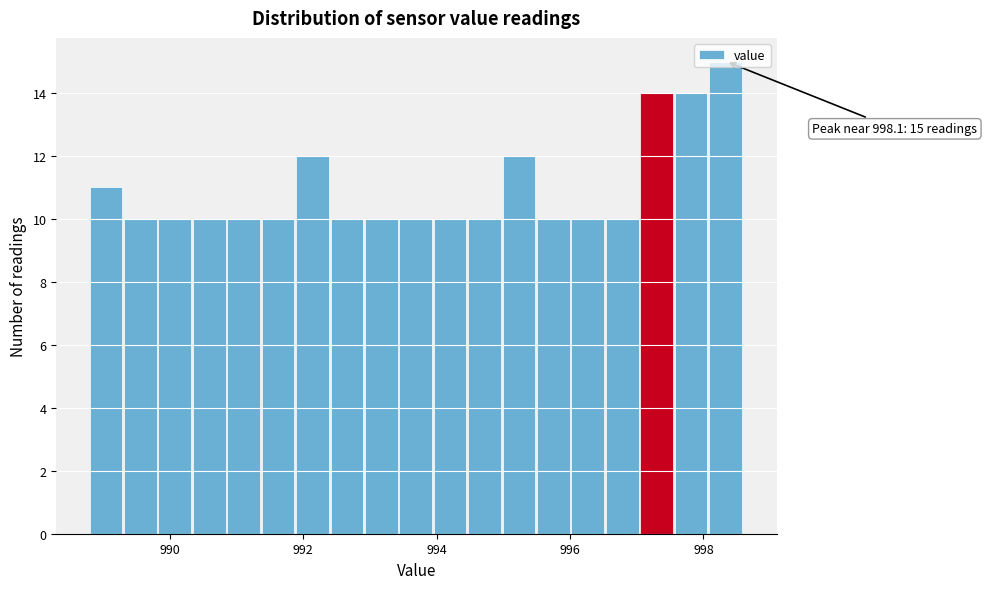

Around what value on the x-axis is the tallest bar? Give the approximate position of its centre, as read against the axis.

998.4